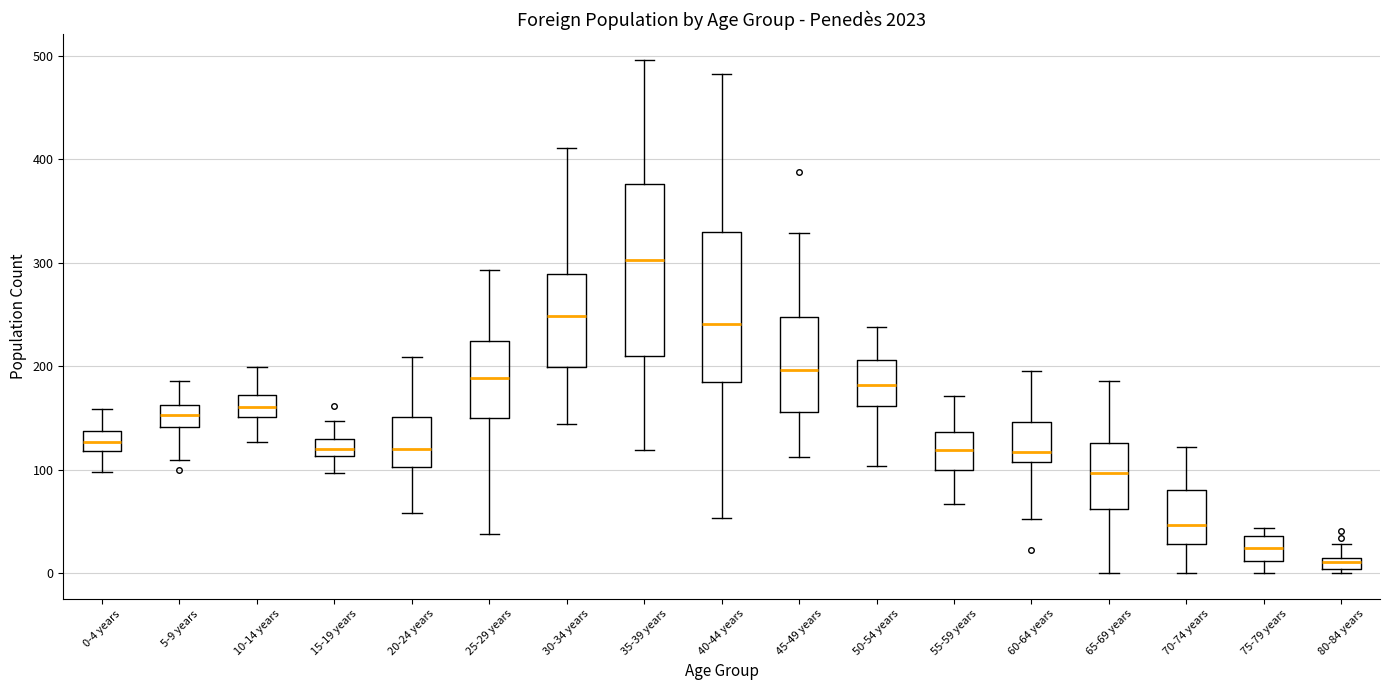

Which box is the tallest, from its lower edge to its upper edge?

35-39 years